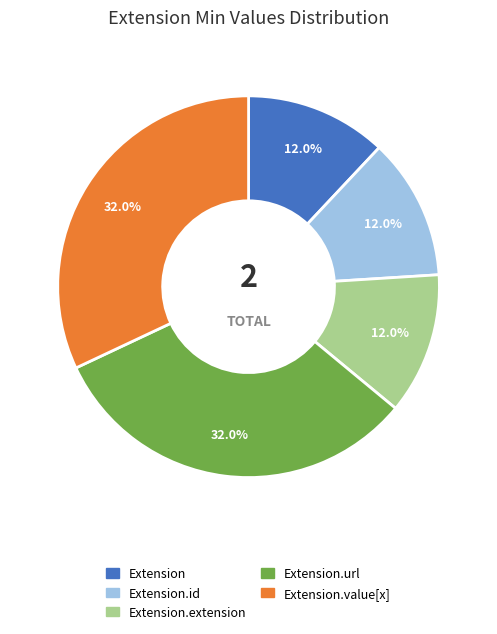

Does any single category account for the majority?

No